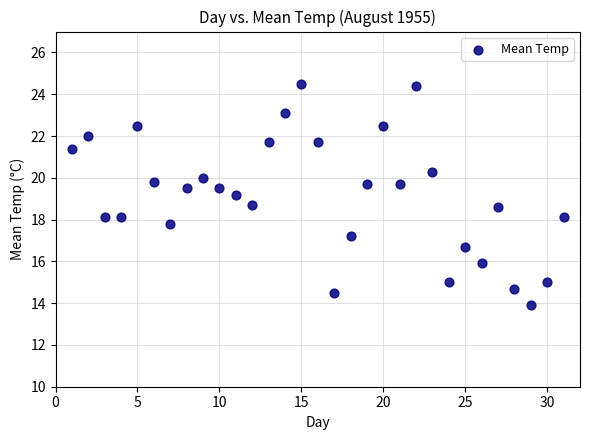

What is the range of Y values (max minus min)?

10.6